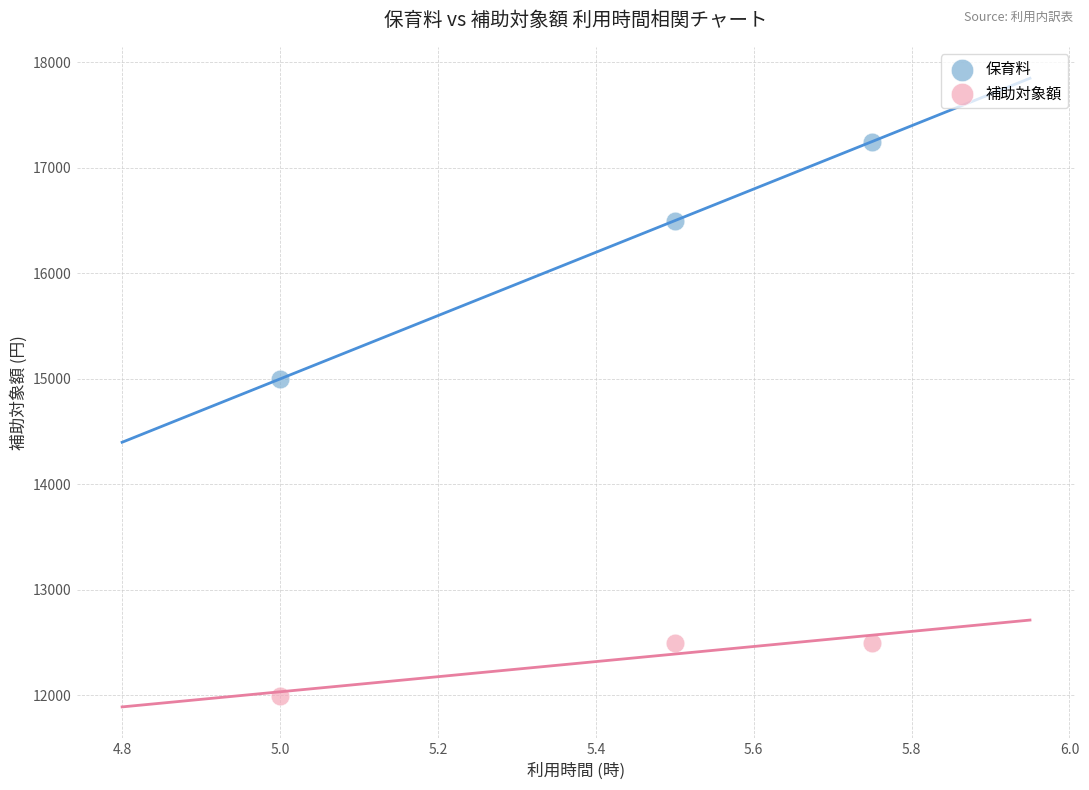

Which series contains the lowest Y value?

補助対象額